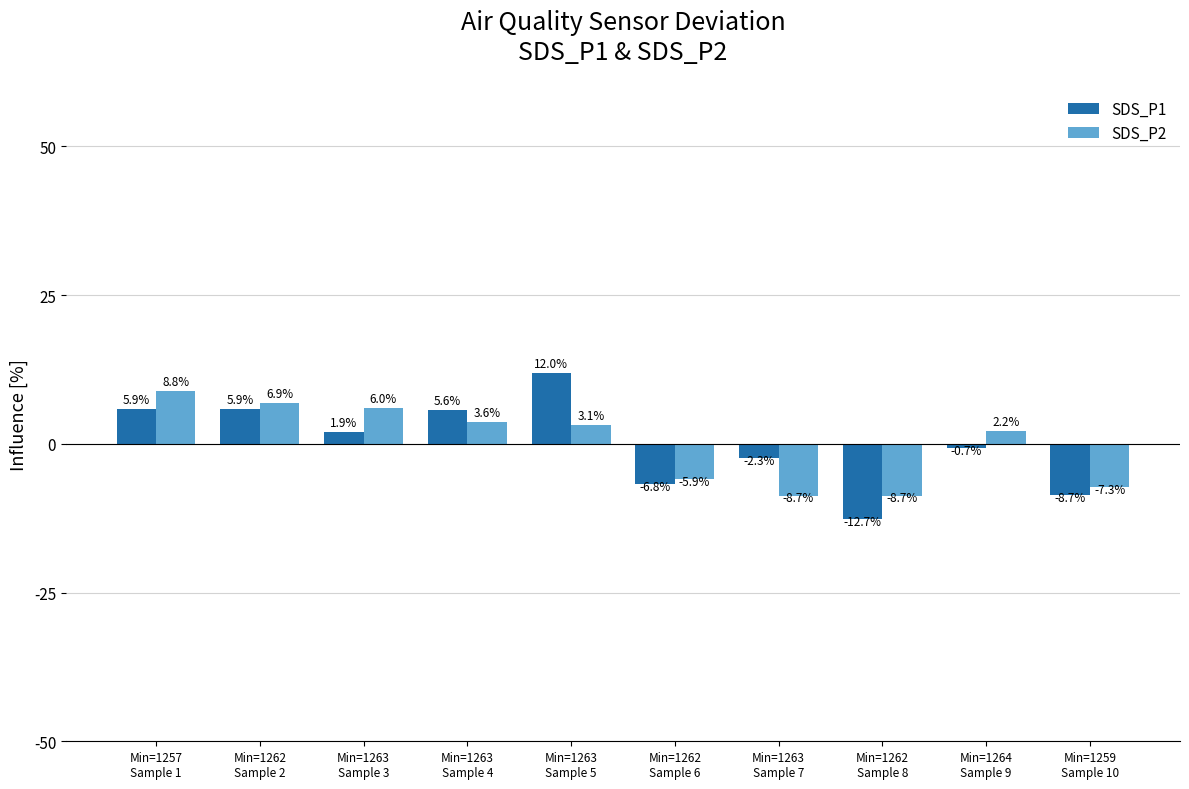

What is the value of the SDS_P2 bar at the 5th from the left?

3.1